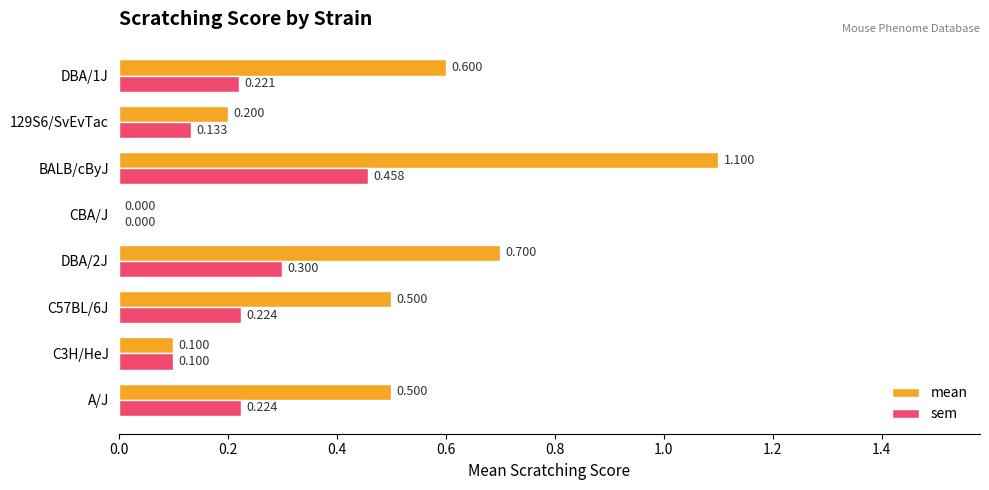

Between A/J and CBA/J, which series saw the biggest shift?

mean